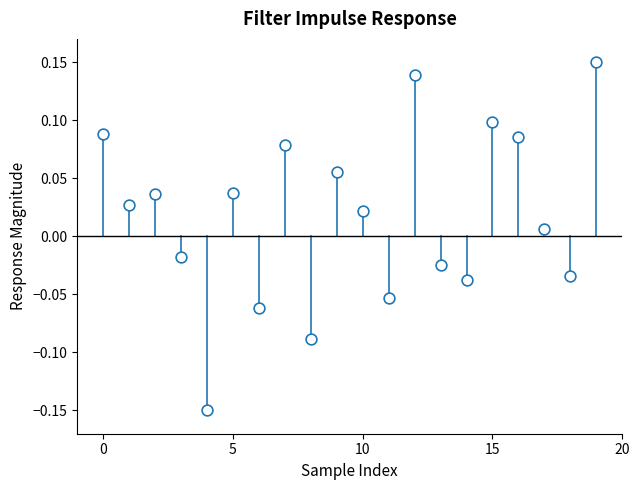

What is the range of Y values (max minus min)?

0.3